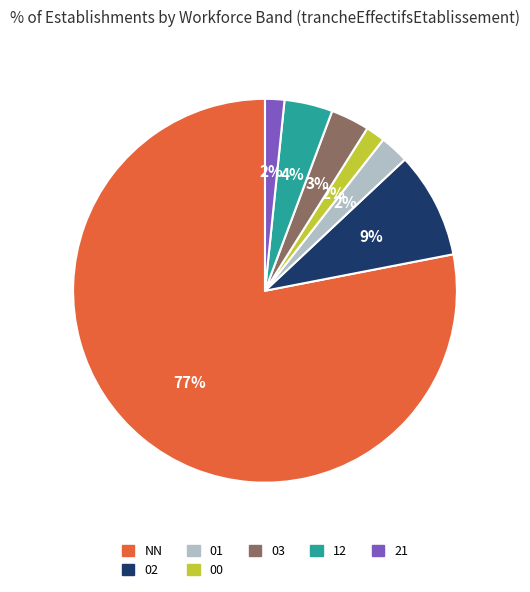

Which has a higher value, 21 or 02?

02